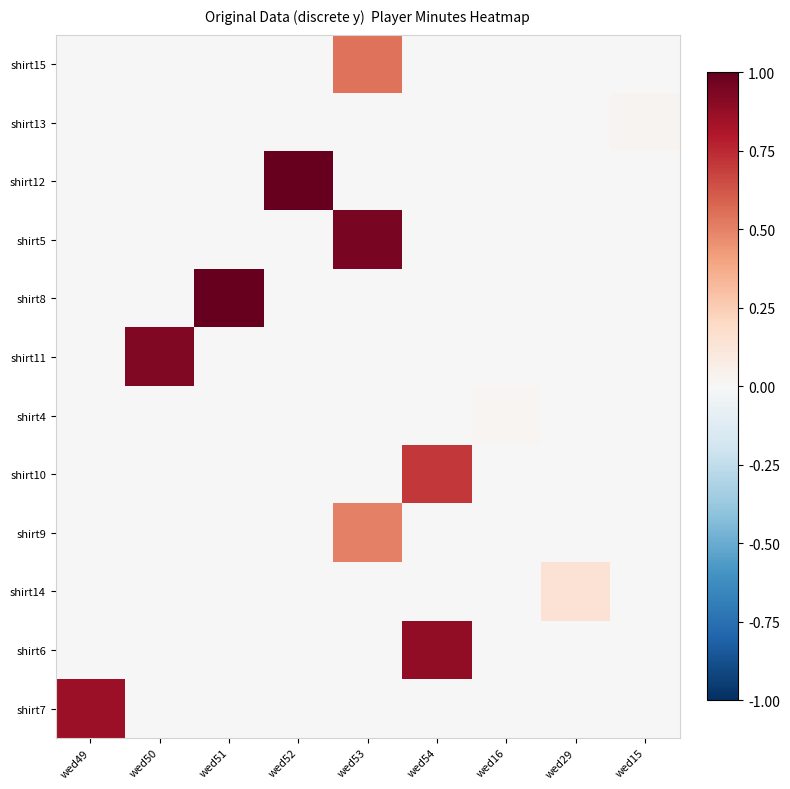

How many distinct data groups are displayed?

12